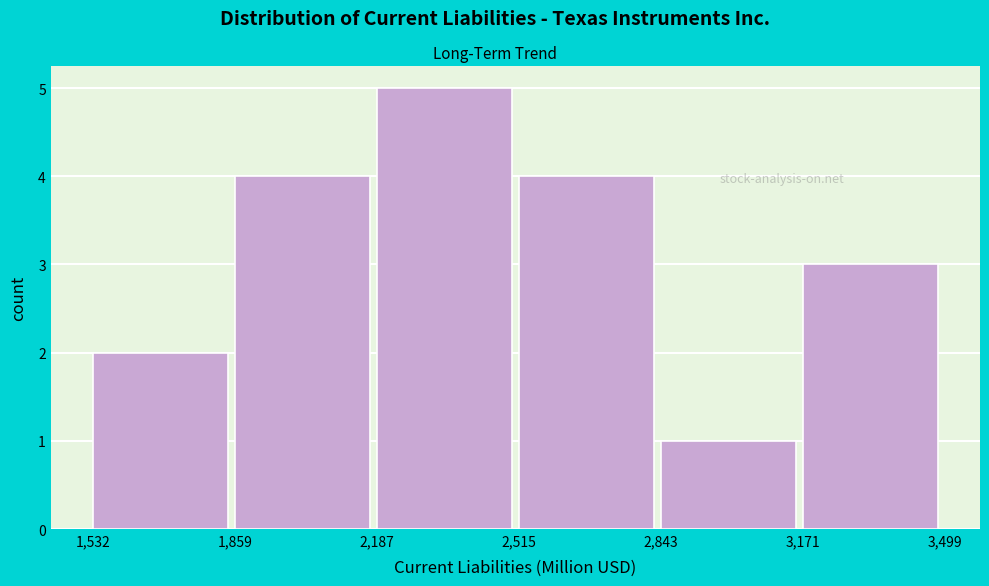

Reading left to right, transcribe this chart: for each bar, give the range it covers on the x-axis and its height. The values are not printed on the chart, so give them approximately, as read against the axis.

1,532 to 1,859: 2
1,859 to 2,187: 4
2,187 to 2,515: 5
2,515 to 2,843: 4
2,843 to 3,171: 1
3,171 to 3,499: 3